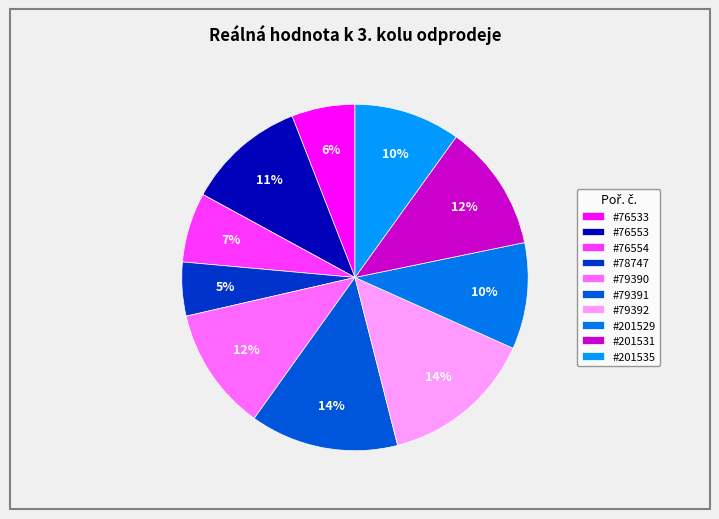

Count the number of slices in the pie.

10